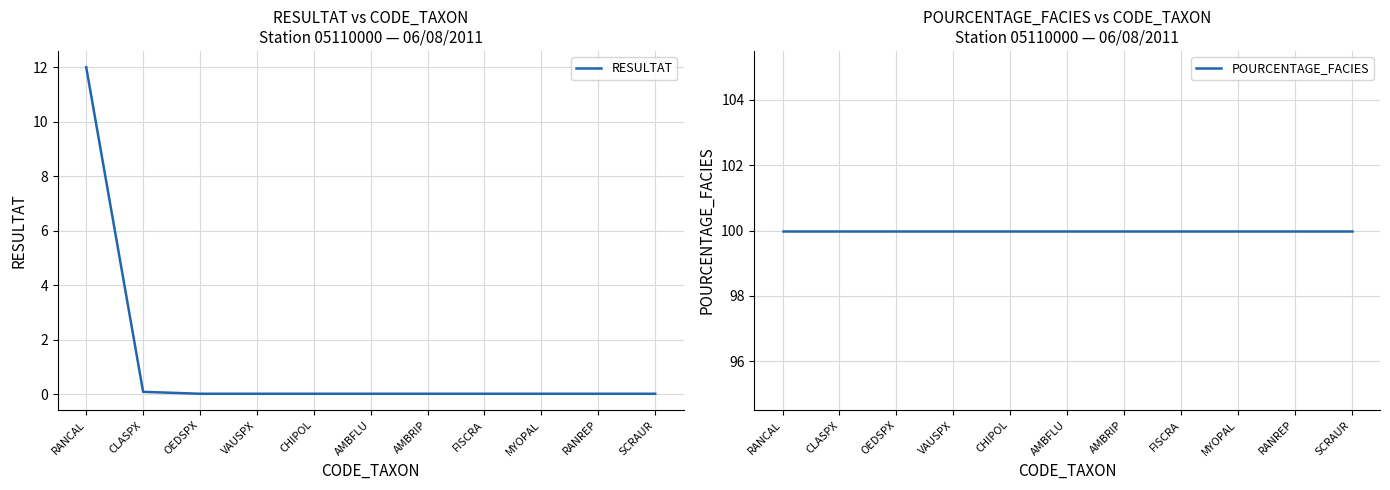

Is it true that RESULTAT equals 2.9 at RANCAL?

False